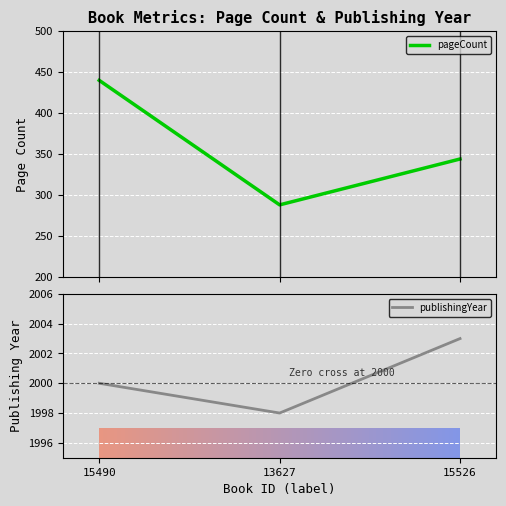

What is the difference between the maximum and minimum values in the pageCount series?

152